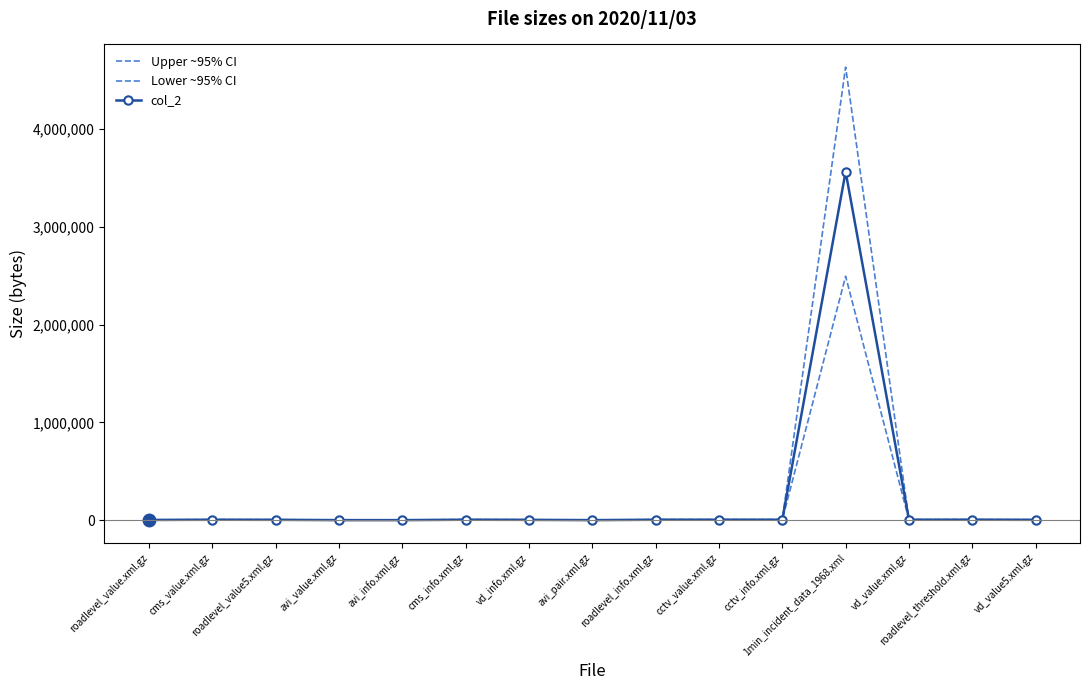

The value of col_2 at avi_pair.xml.gz is 708.6. True or false?

False